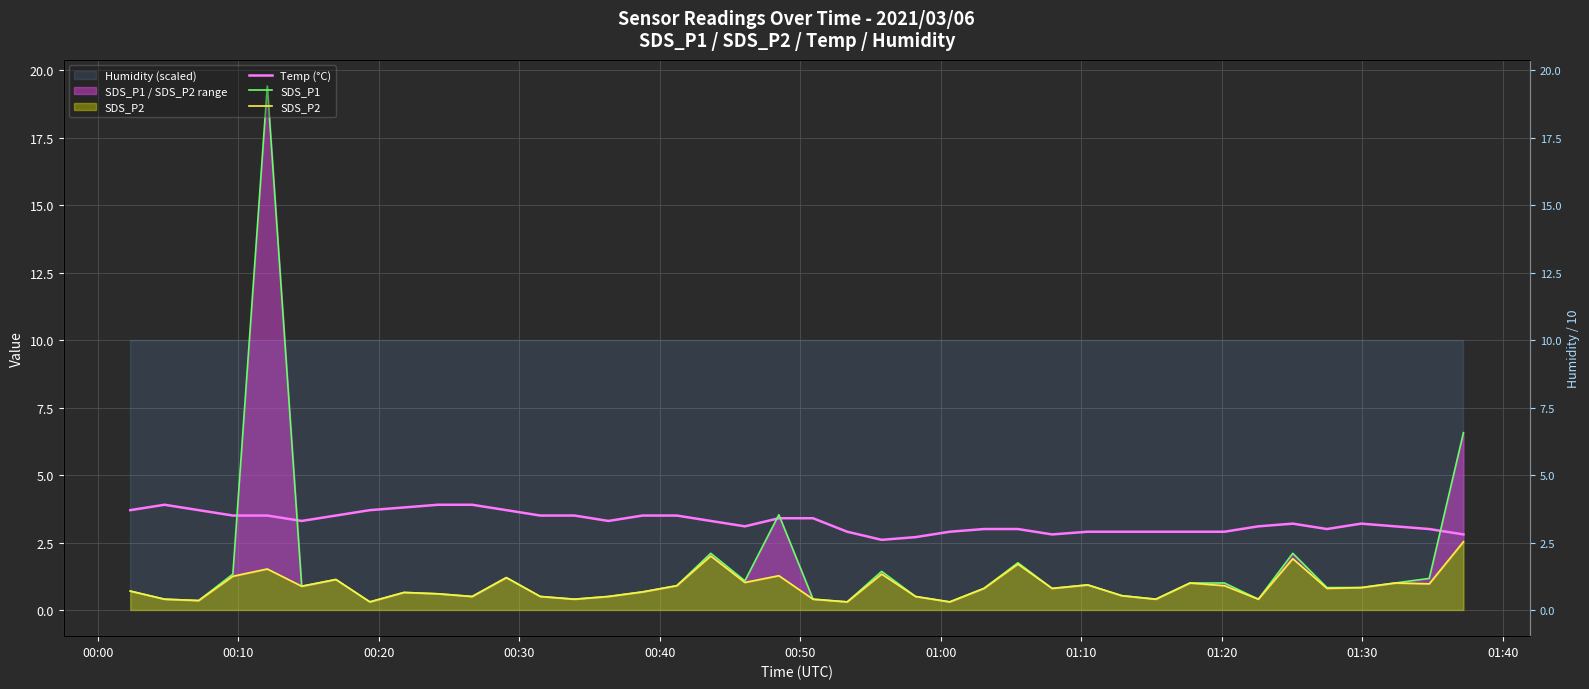

After their last crossing, which series has the higher values: SDS_P1 or Temp (°C)?

SDS_P1